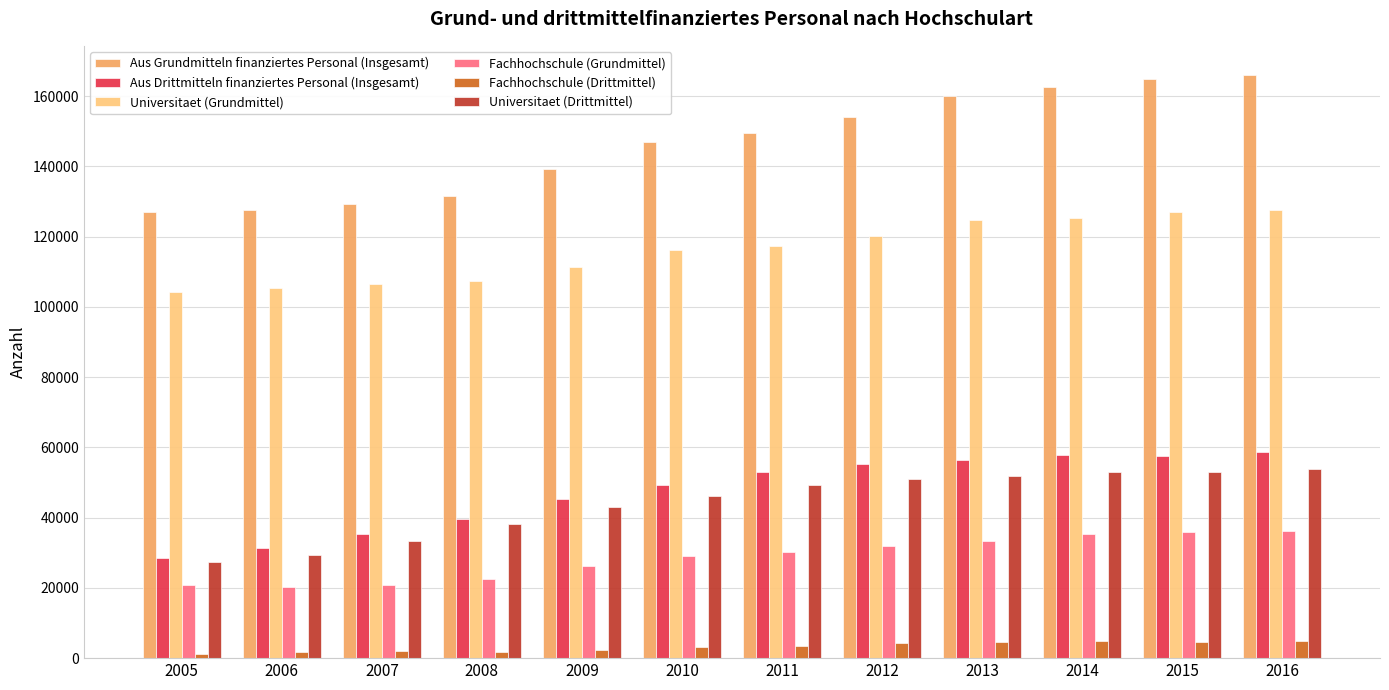

Which series has the widest spread of values?

Aus Grundmitteln finanziertes Personal (Insgesamt)